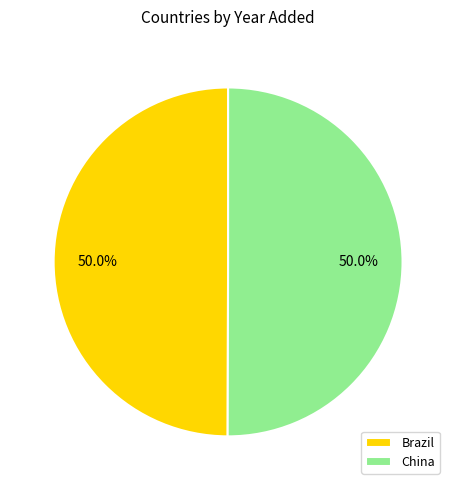

What percentage is NOT represented by China?

50.0%